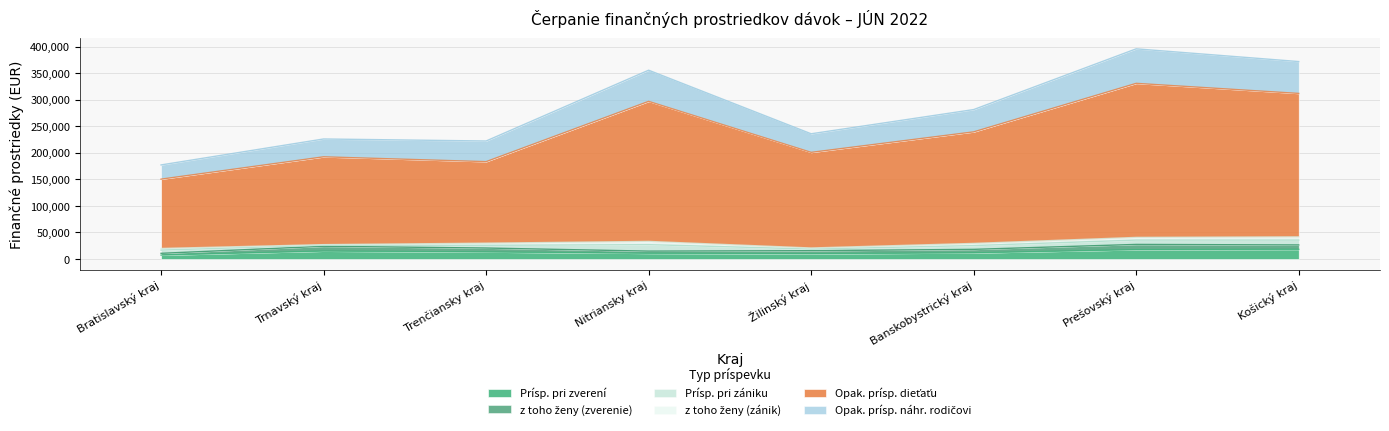

At which label does Opak. prísp. náhr. rodičovi first exceed 281427?

Nitriansky kraj